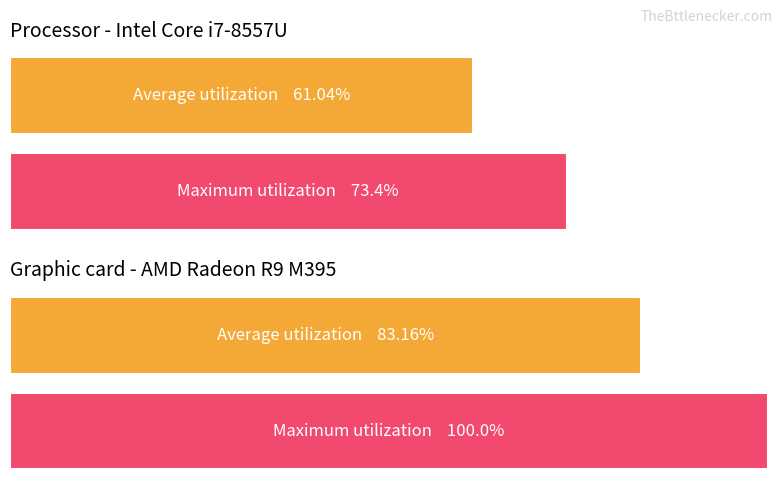

Is it true that Maximum utilization equals 50.6 at обл. Благоевград?

False